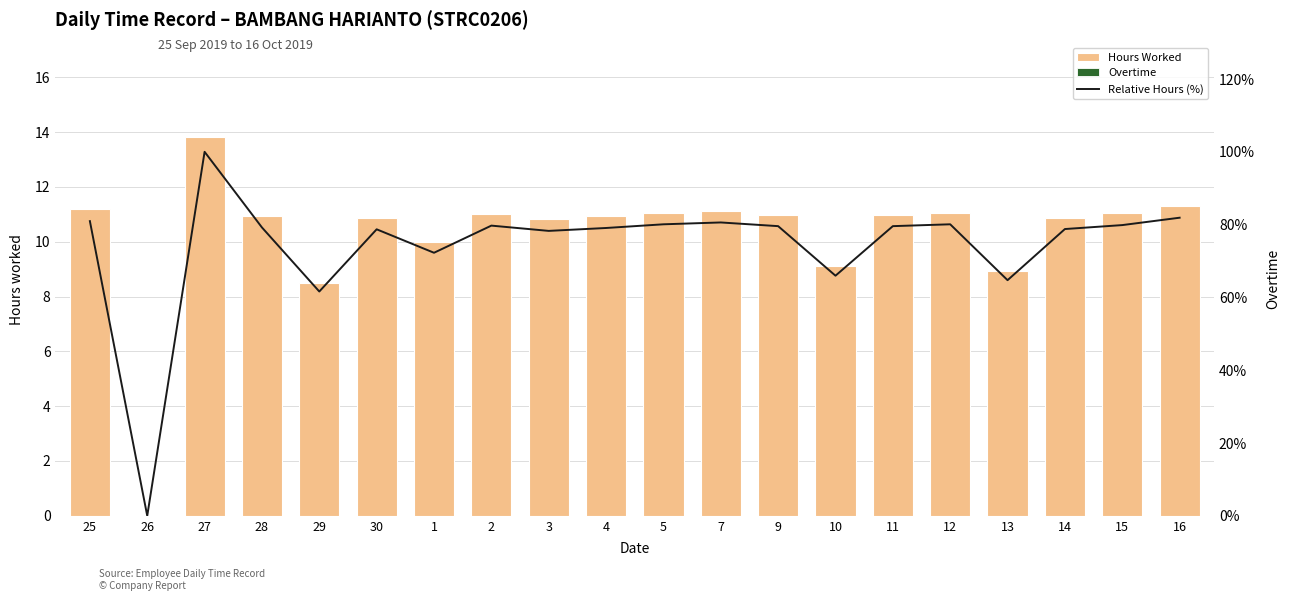

How many distinct data groups are displayed?

3